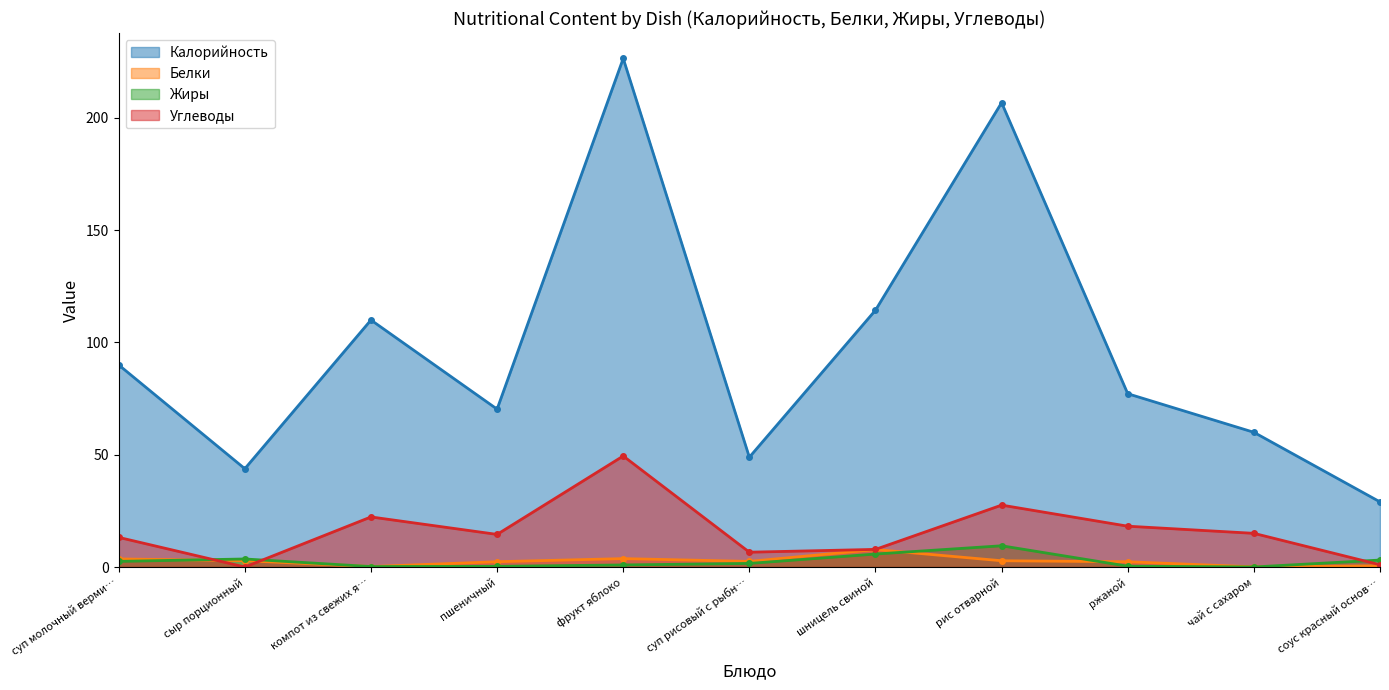

True or false: Калорийность and Углеводы cross at least once.

False